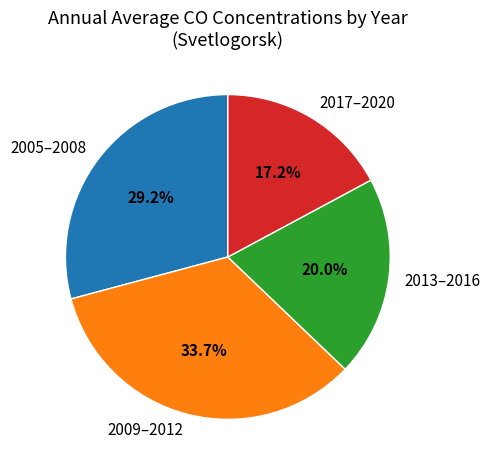

Which slice is the largest?

2009–2012